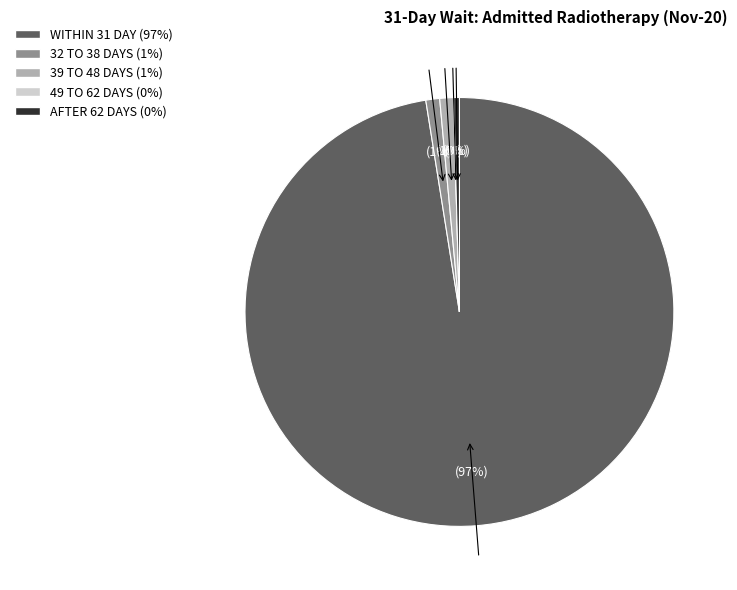

Is it true that WITHIN 31 DAY is 91% of the pie?

False